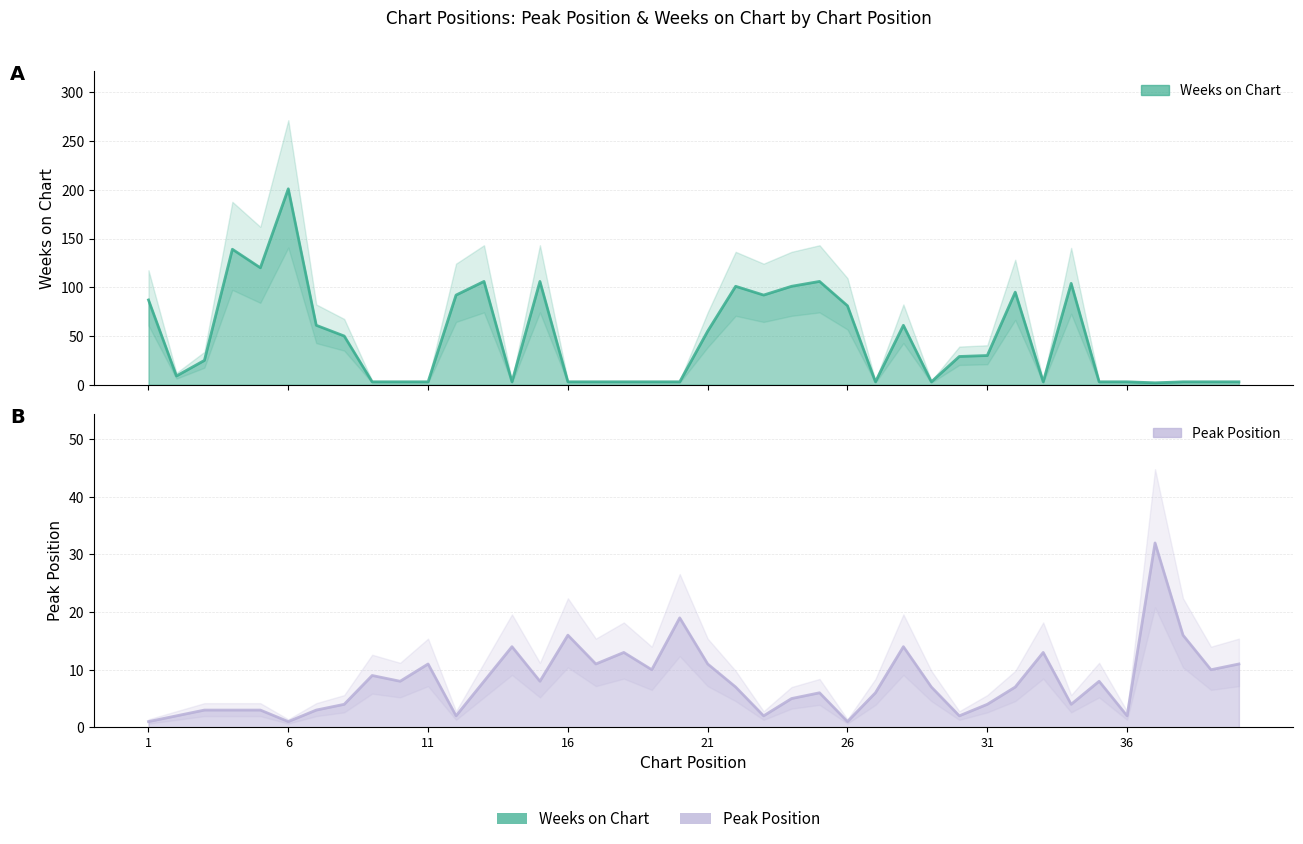

At how many categories does at least one series exceed 173?

1